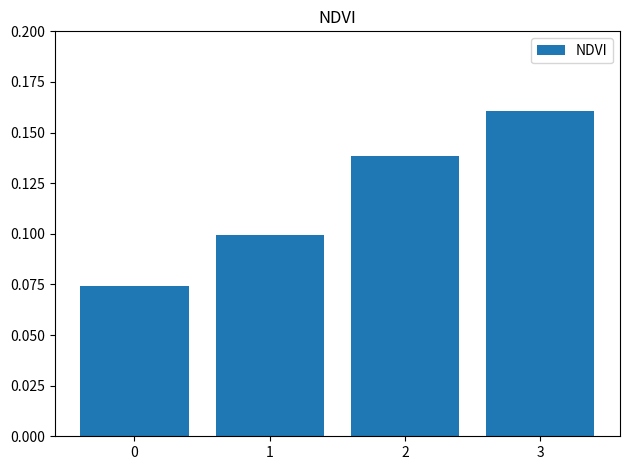

Is it true that the value at 0 is 0.1?

True